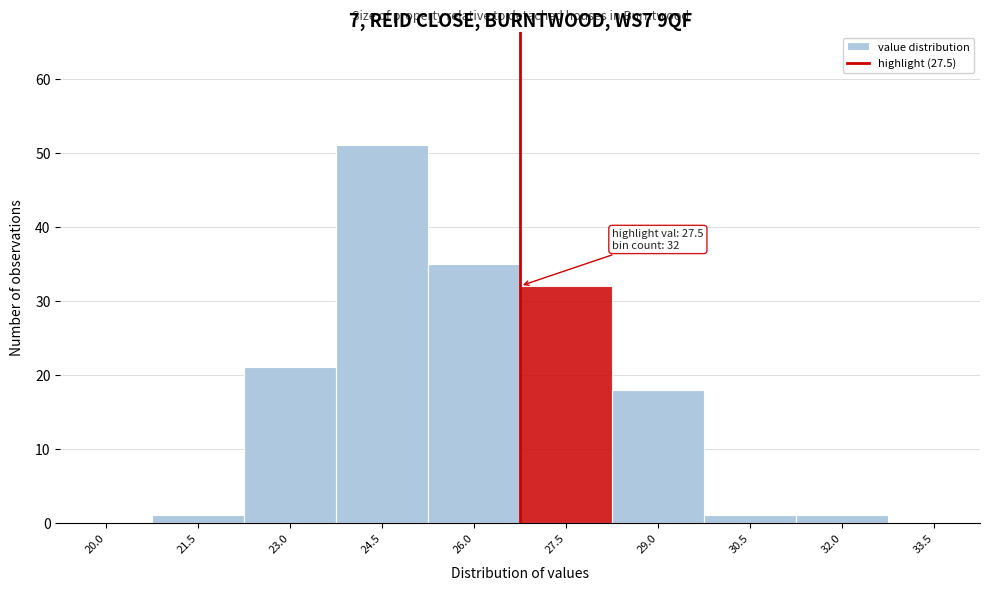

Reading right to left, extract all data points from this chart.

33.5=0	32.0=1	30.5=1	29.0=18	27.5=32	26.0=35	24.5=51	23.0=21	21.5=1	20.0=0